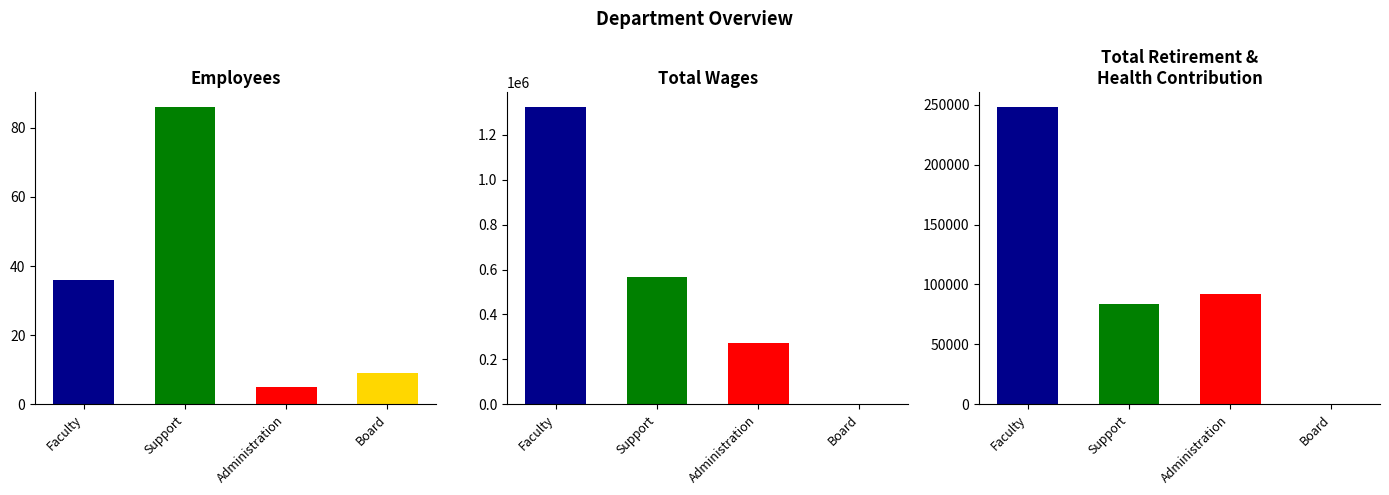

Between Administration and Support, which is larger?

Support